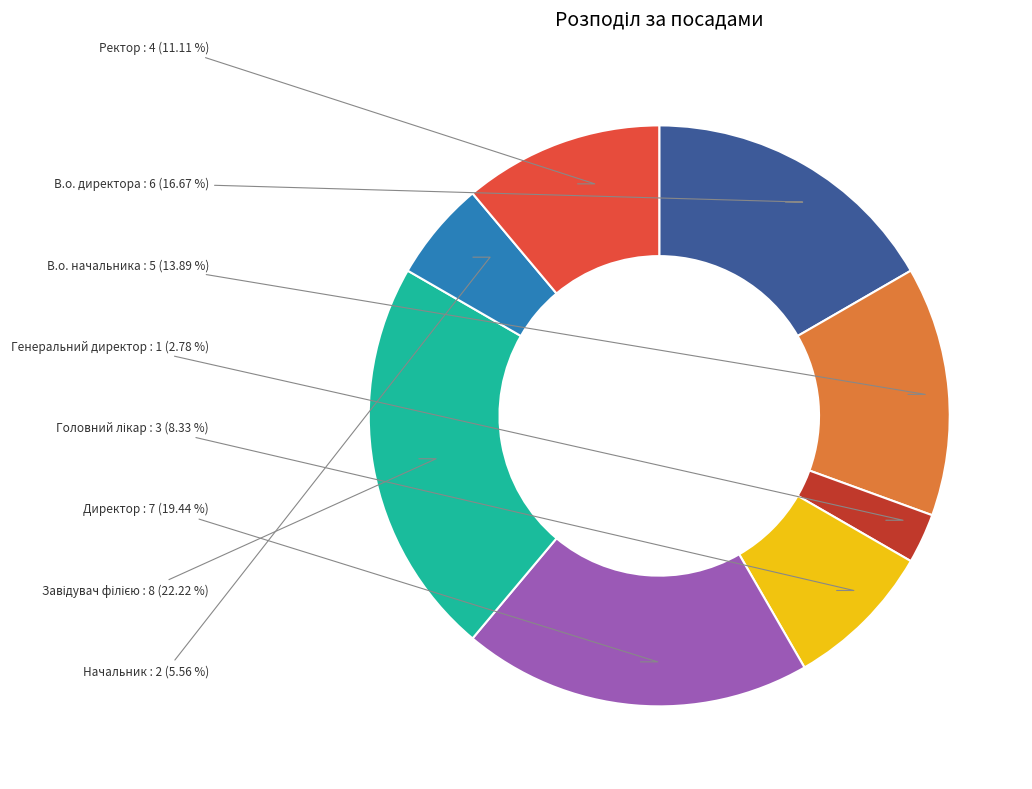

What is the smallest slice in the pie chart?

Генеральний директор